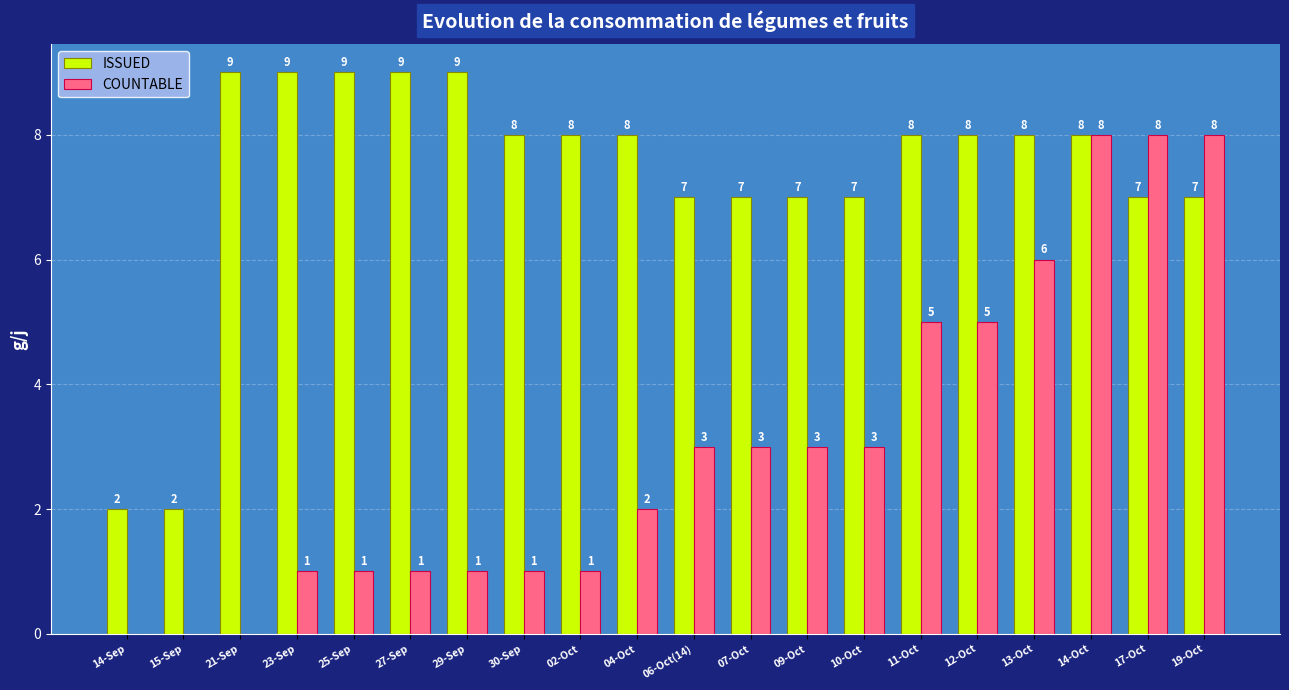

What is the greatest value displayed?

9